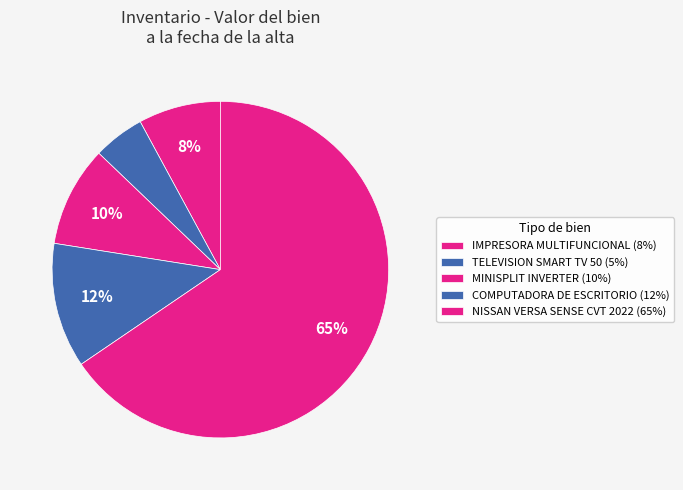

What is the majority slice?

NISSAN VERSA SENSE CVT 2022